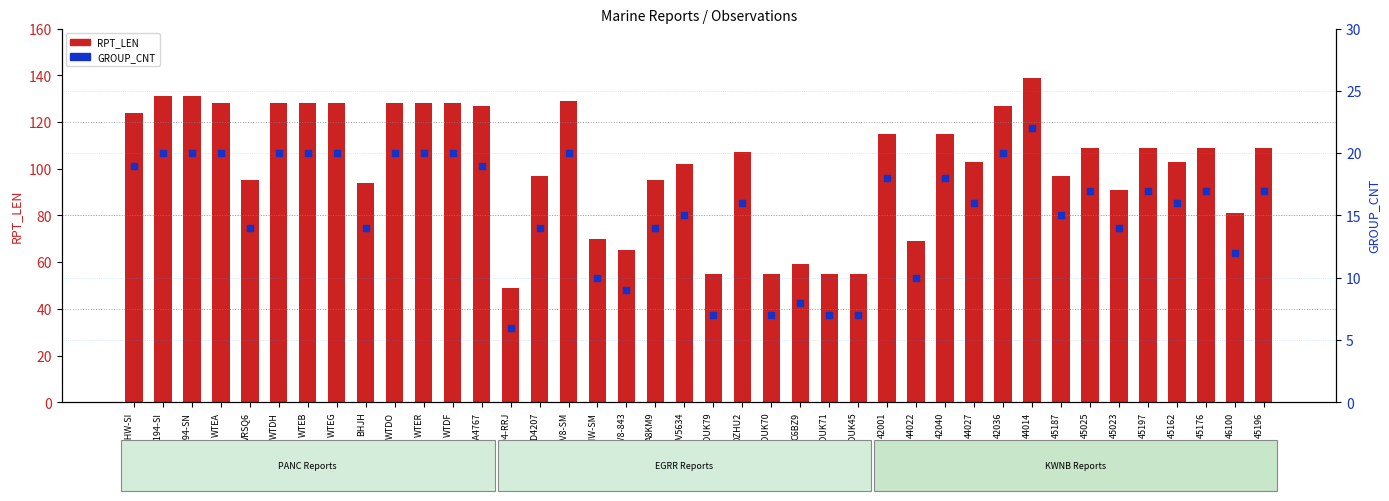

Which series reaches the maximum Y coordinate?

RPT_LEN